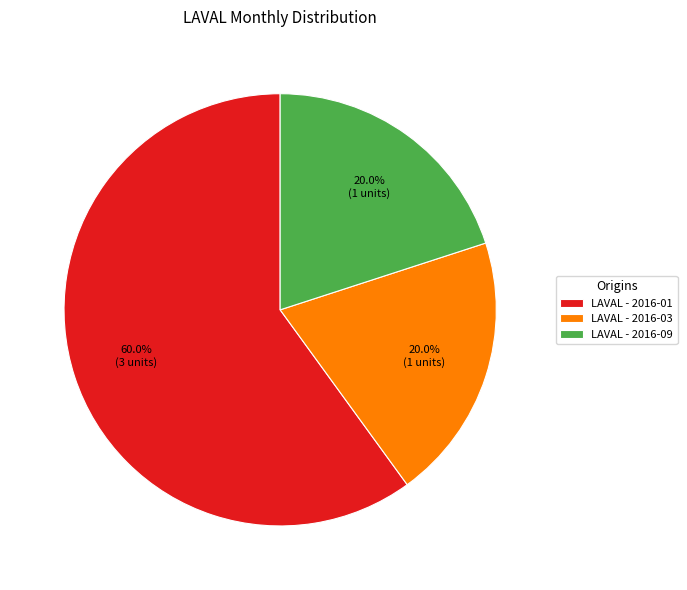

What is the largest slice in the pie chart?

LAVAL - 2016-01